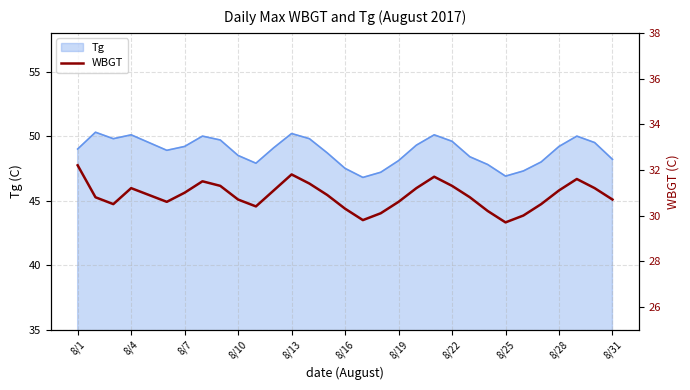

What is the maximum value for Tg?

50.3